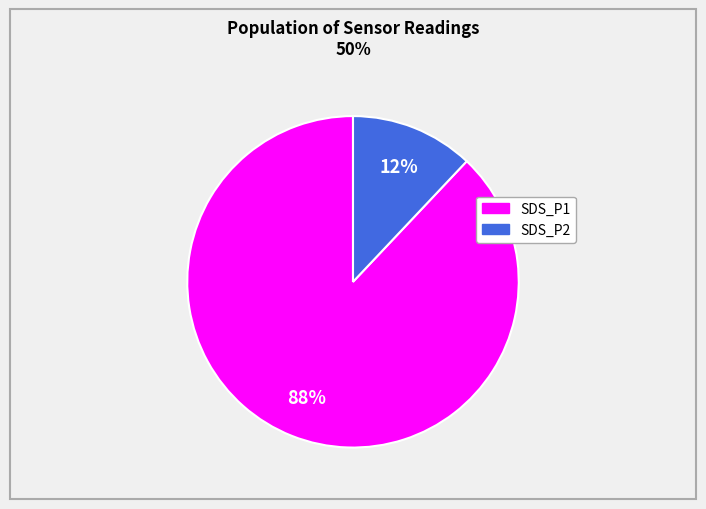

Is there any slice that represents more than half of the pie?

Yes